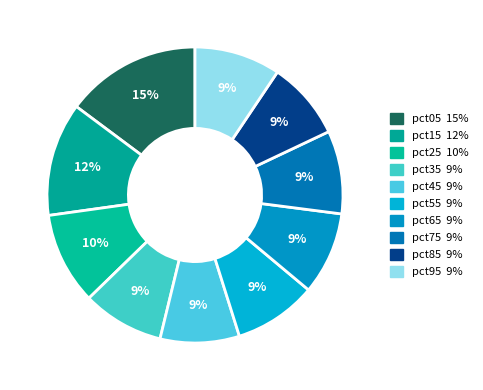

How many segments does this pie chart have?

10